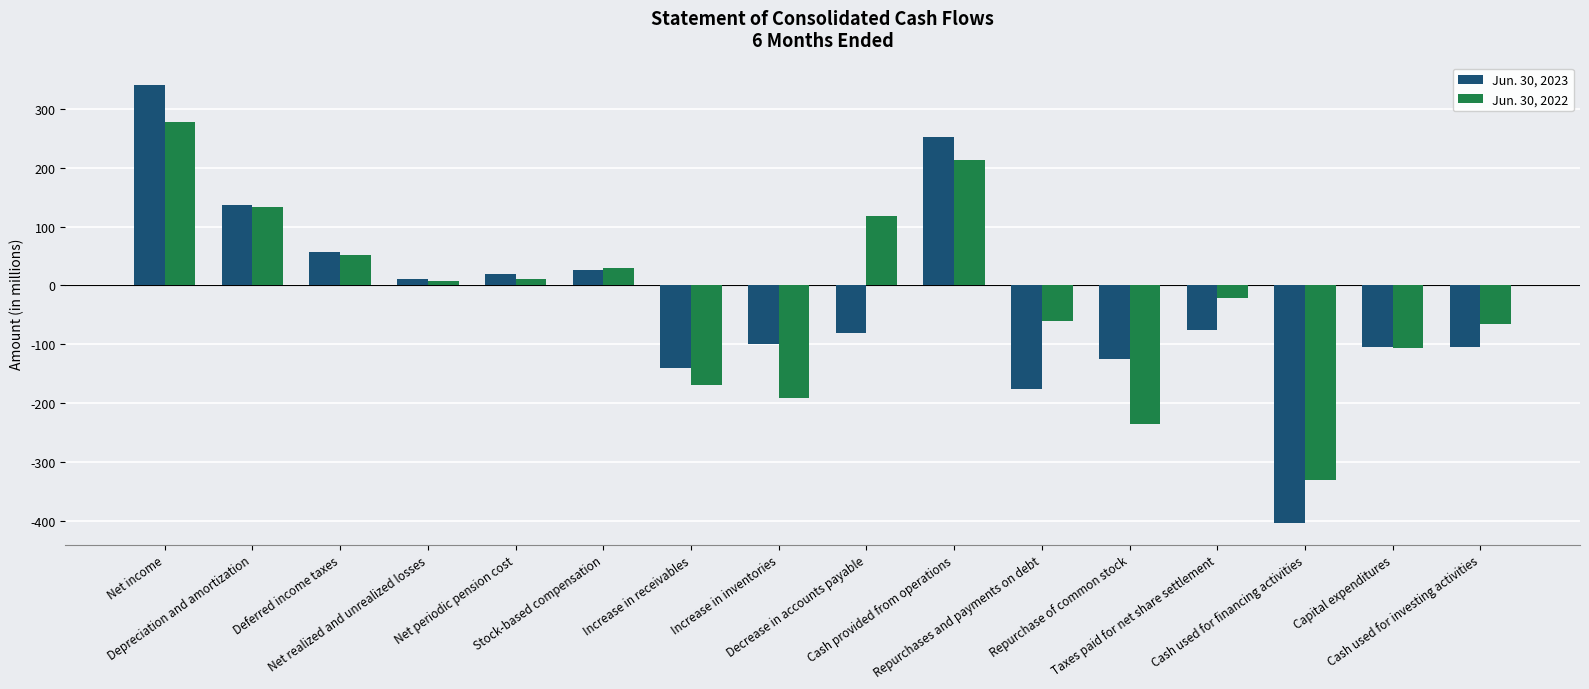

What is the difference between the highest and lowest values at Net periodic pension cost?

8